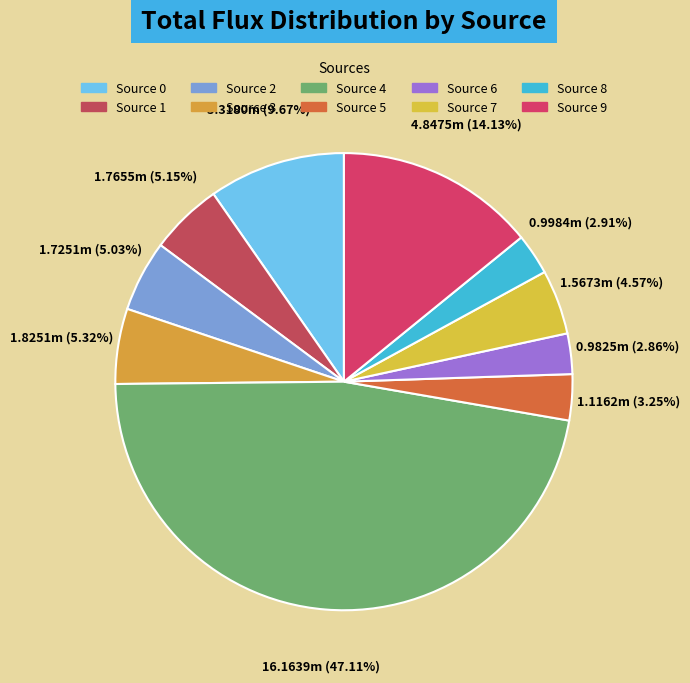

True or false: Source 4 accounts for 47% of the total.

True